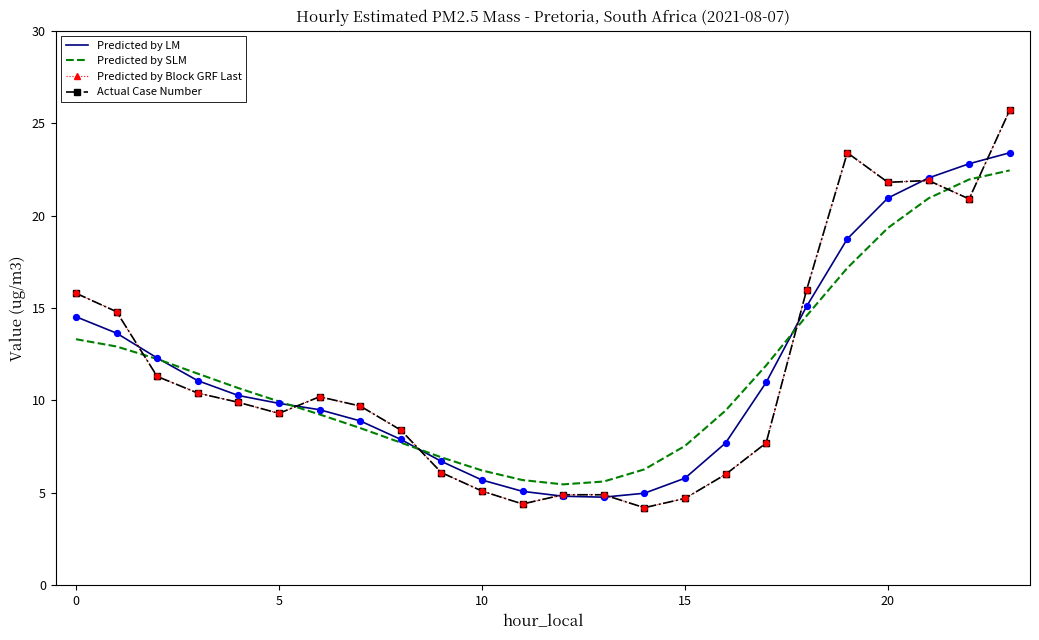

At which category is the sum across all series the highest?

23